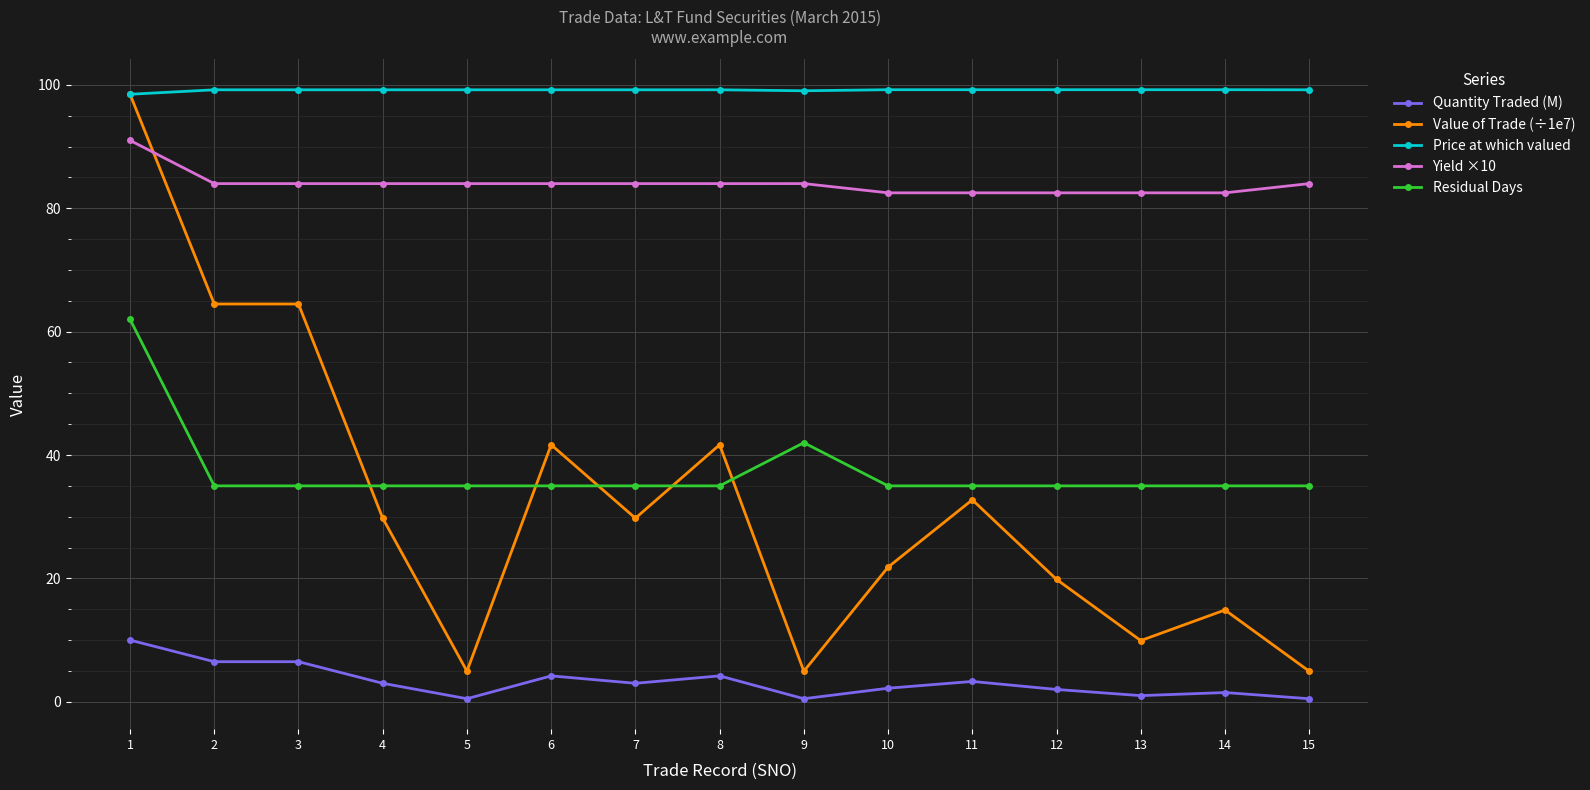

What is the average value of the Residual Days series?

37.3